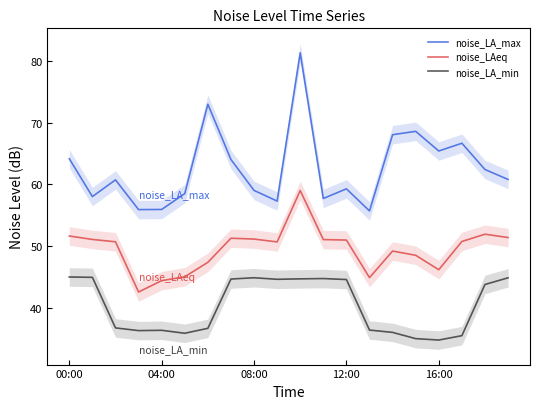

True or false: noise_LA_max and noise_LAeq cross at least once.

False